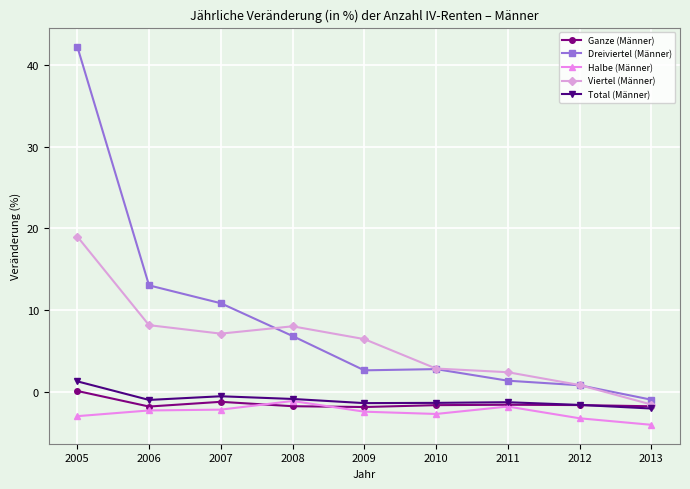

Is this an area chart (filled region under the line)?

No